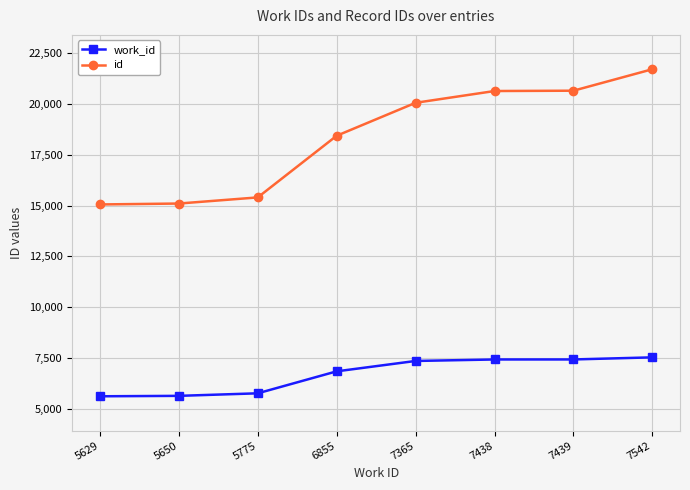

Reading left to right, transcribe all the data shown in this chart.

work_id: 5629=5629	5650=5650	5775=5775	6855=6855	7365=7365	7438=7438	7439=7439	7542=7542
id: 5629=15056	5650=15101	5775=15402	6855=18432	7365=20052	7438=20630	7439=20646	7542=21701